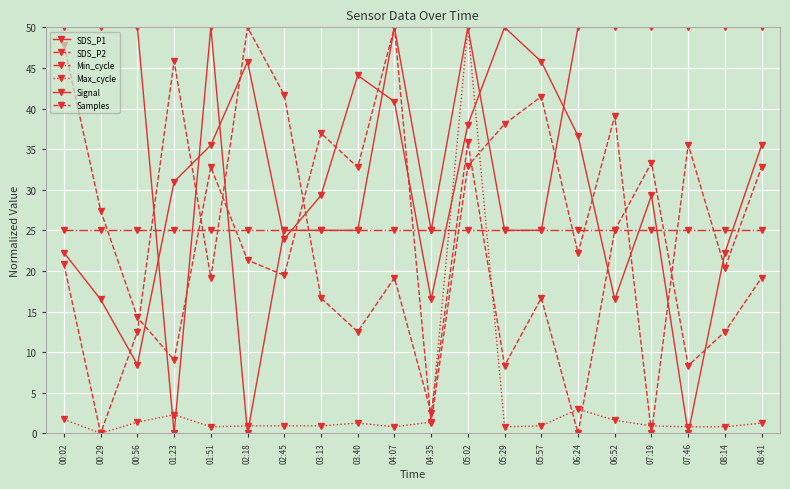

Between 03:13 and 05:02, which series saw the biggest shift?

Max_cycle